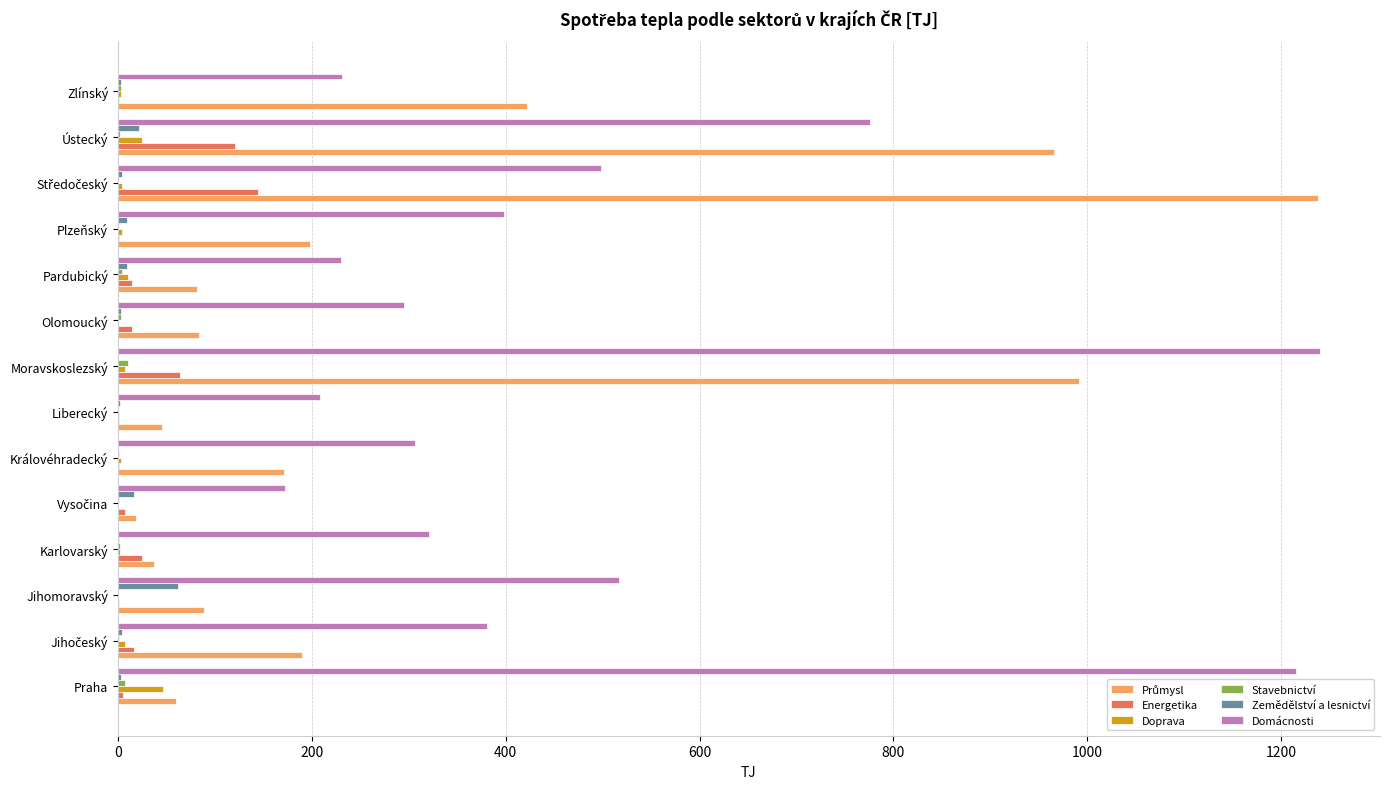

Which series has the largest total across all categories?

Domácnosti